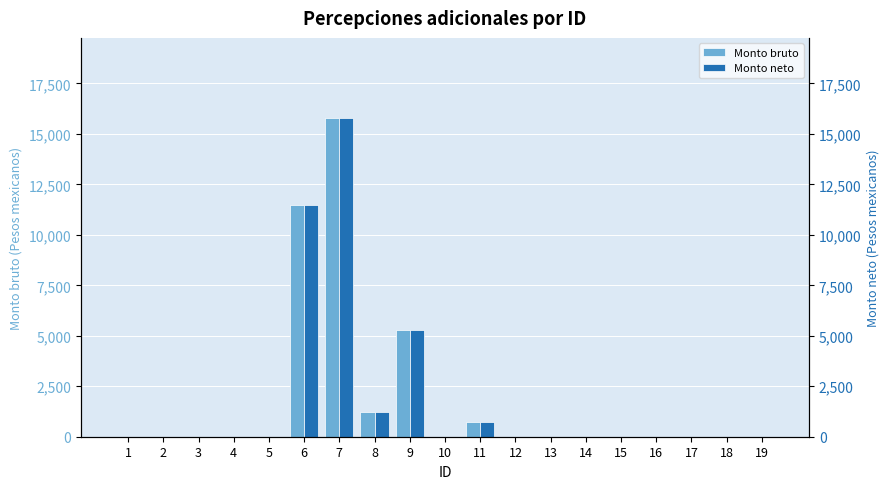

At which category is the sum across all series the highest?

7